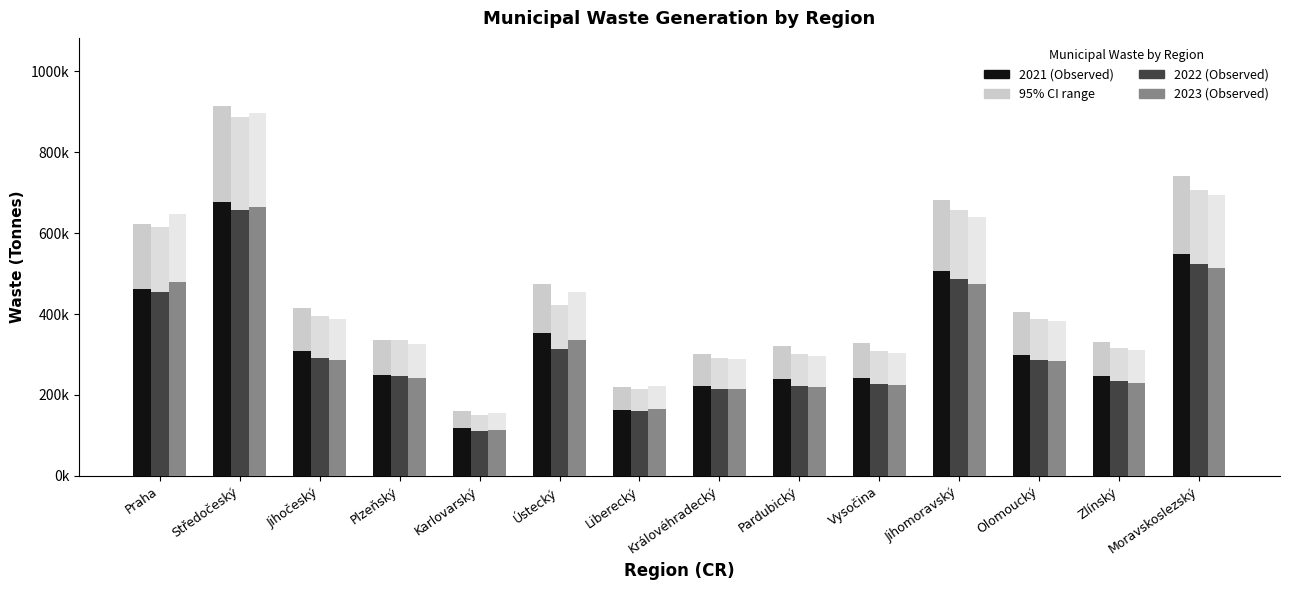

Does the chart contain any negative values?

No